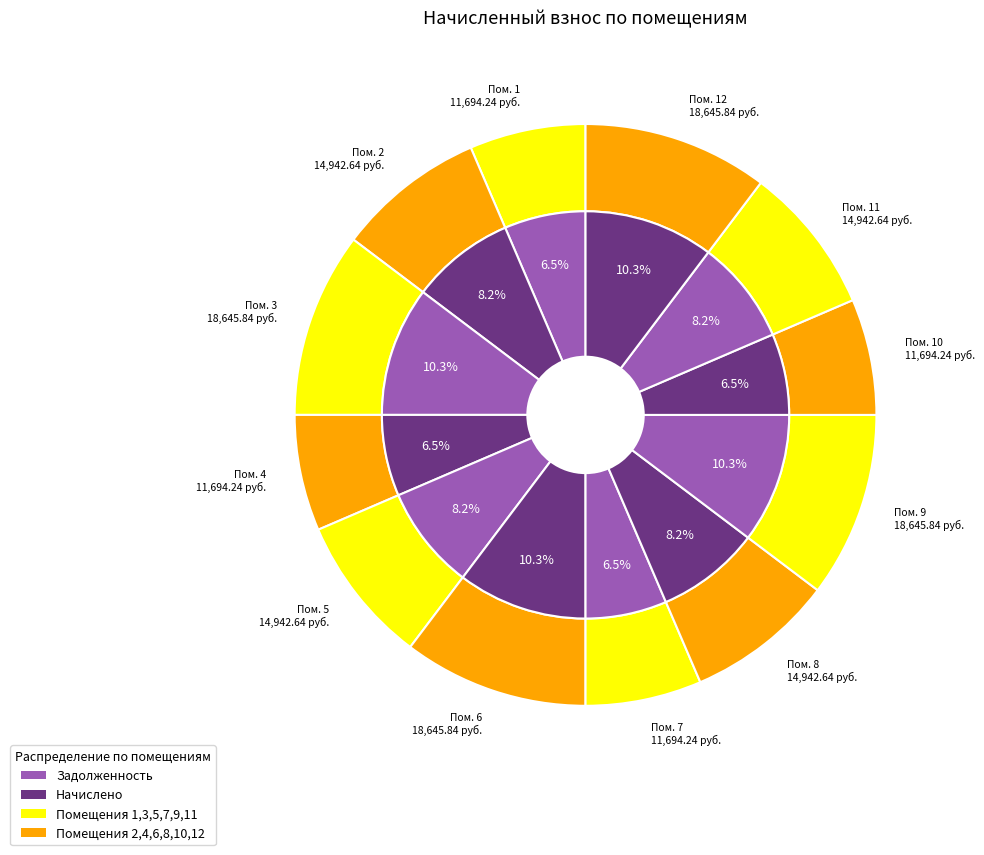

Rank the categories by value from lowest to highest.

1, 4, 7, 10, 2, 5, 8, 11, 3, 6, 9, 12